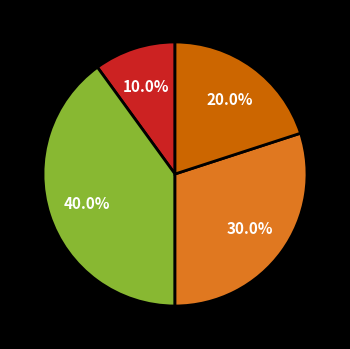

Does any single category account for the majority?

No